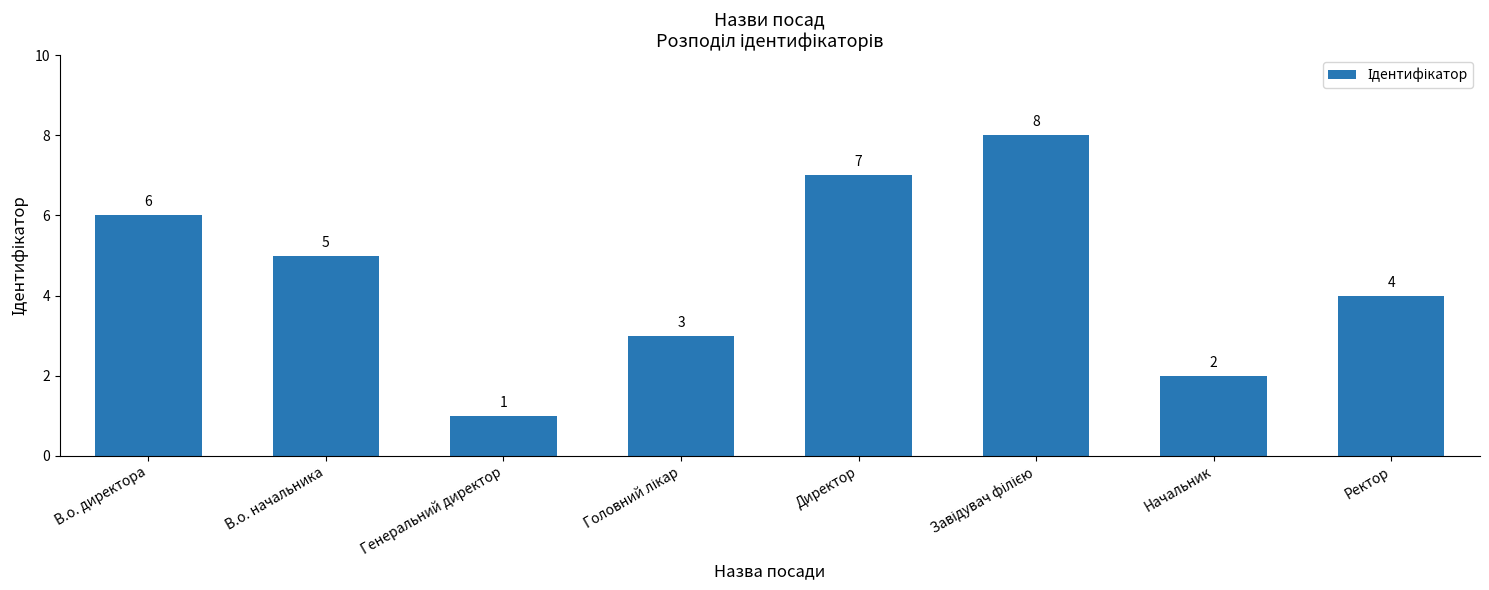

Which has a higher value, В.о. начальника or Начальник?

В.о. начальника